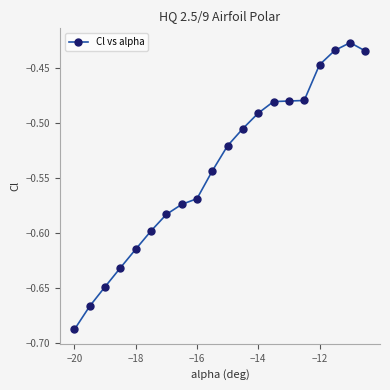

What is the sum of all values?

-10.8